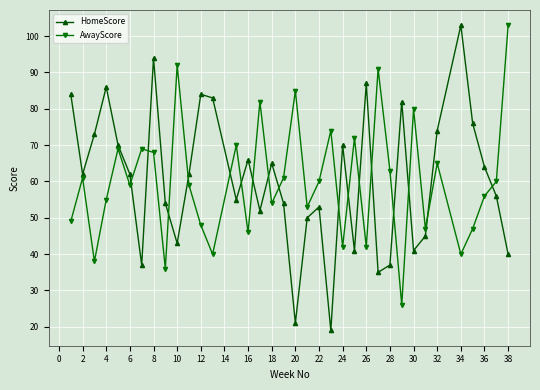

What is the average value of the AwayScore series?

60